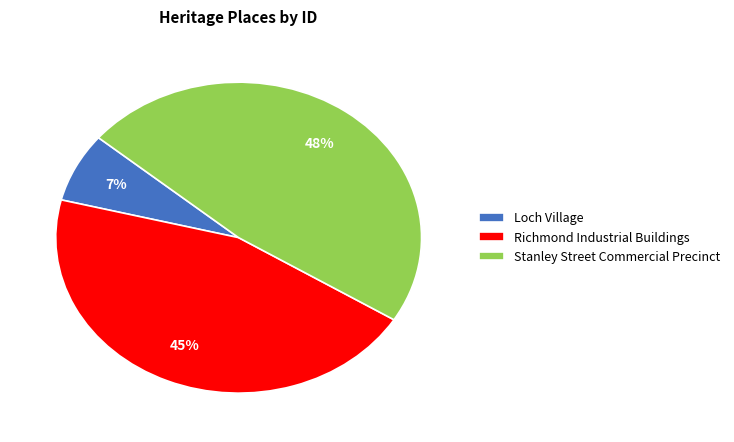

What percentage is the Stanley Street Commercial Precinct slice, to the nearest percent?

48%